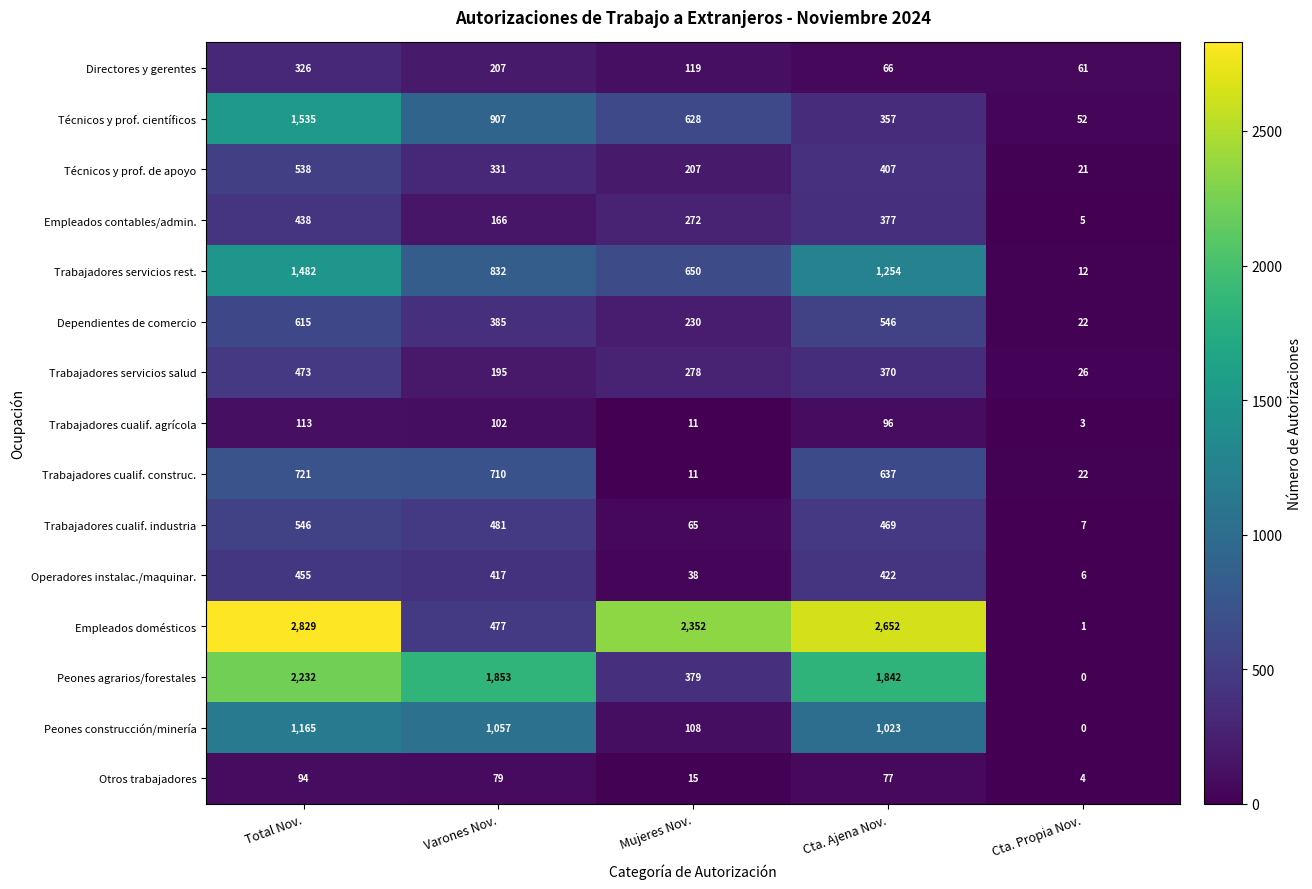

Between Total Nov. and Cta. Ajena Nov., which series saw the biggest shift?

Técnicos y prof. científicos